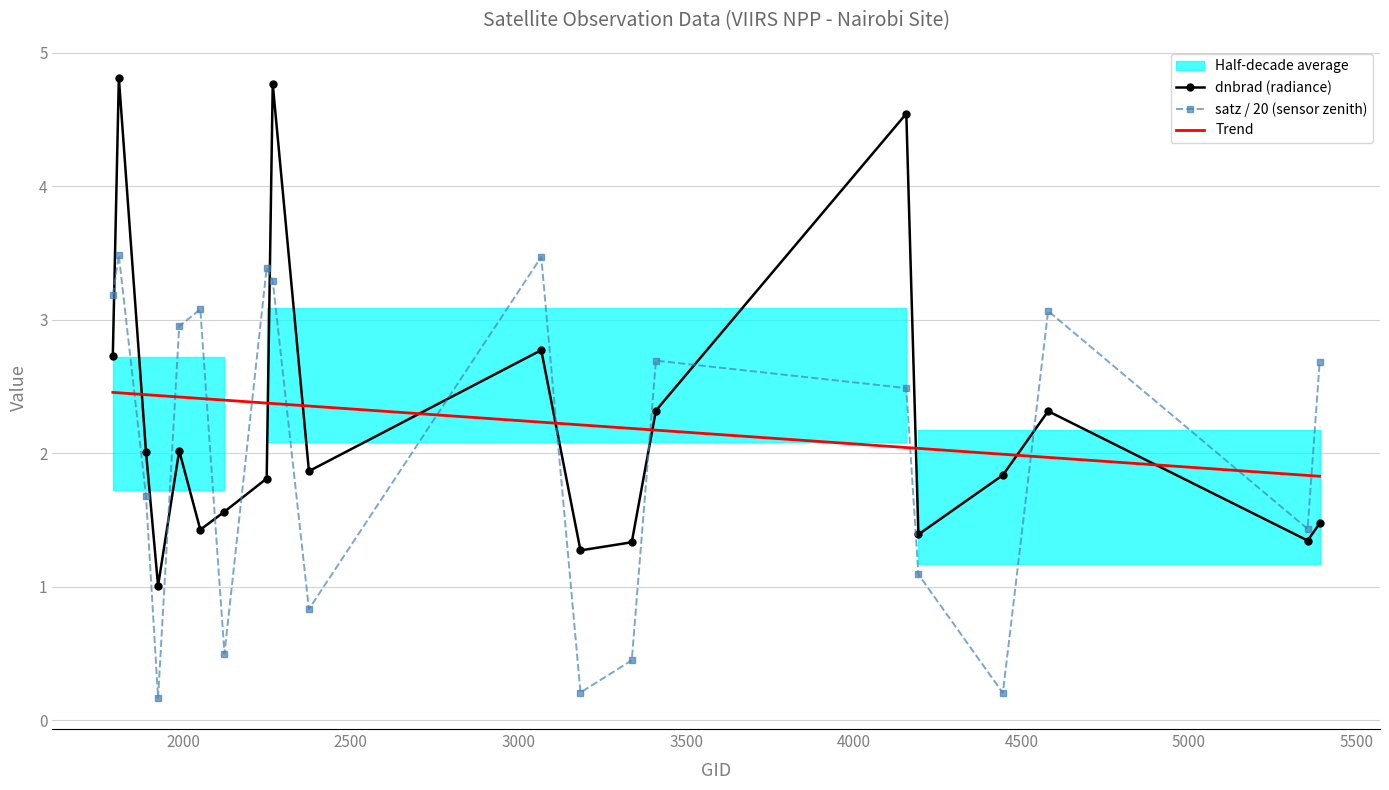

Which series ends up on top after the final intersection of satz / 20 (sensor zenith) and dnbrad (radiance)?

satz / 20 (sensor zenith)